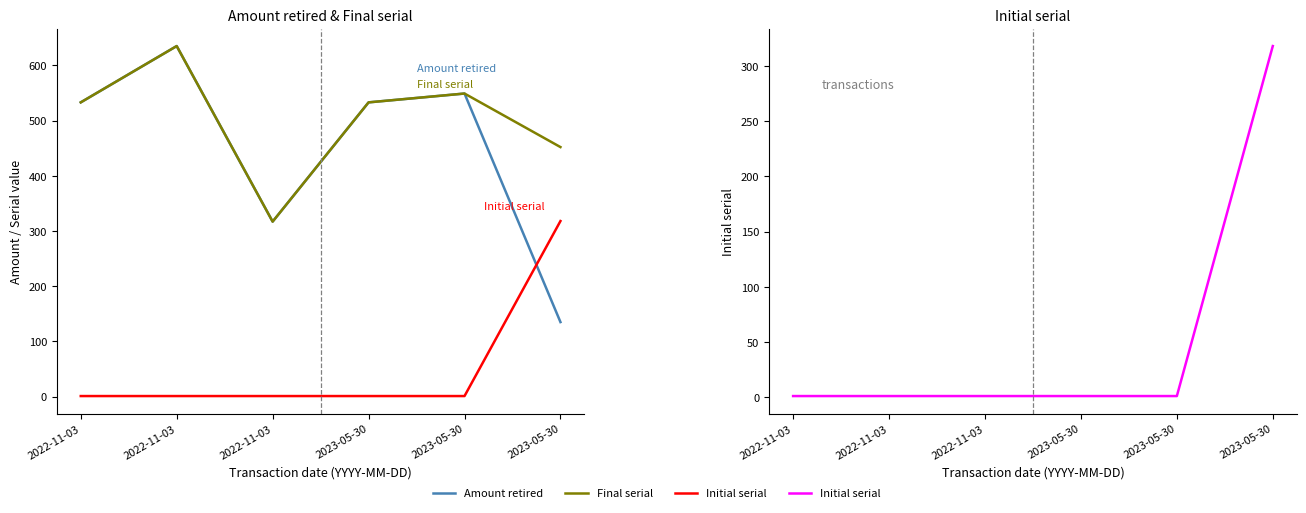

What is the difference between the highest and lowest values at 2022-11-03?

532